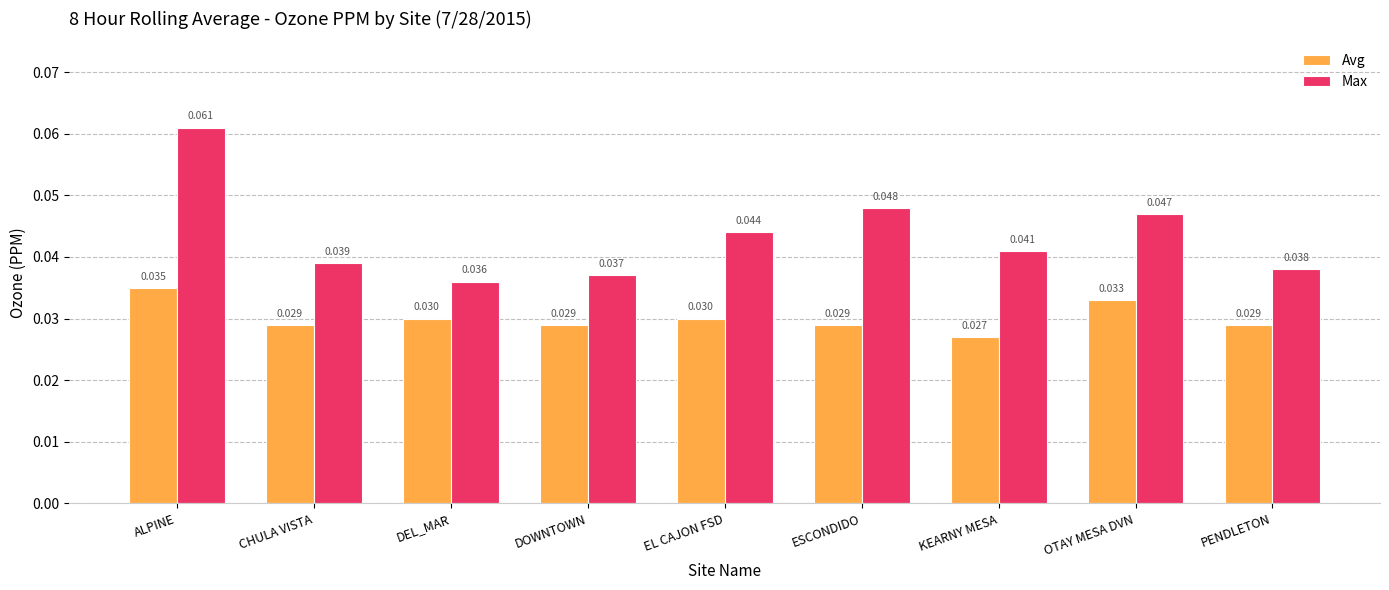

What is the label of the 9th bar from the left?

PENDLETON